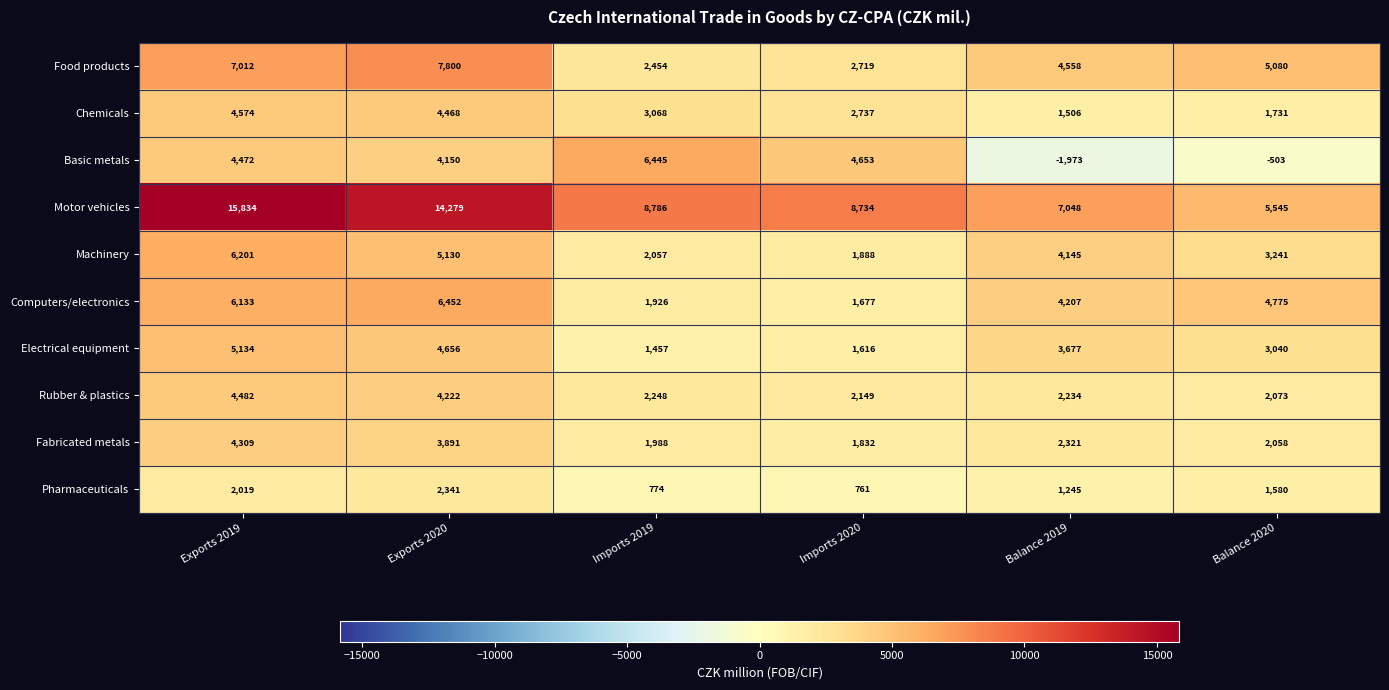

What is the sum of the Pharmaceuticals values at Imports 2019 and Balance 2019?

2019